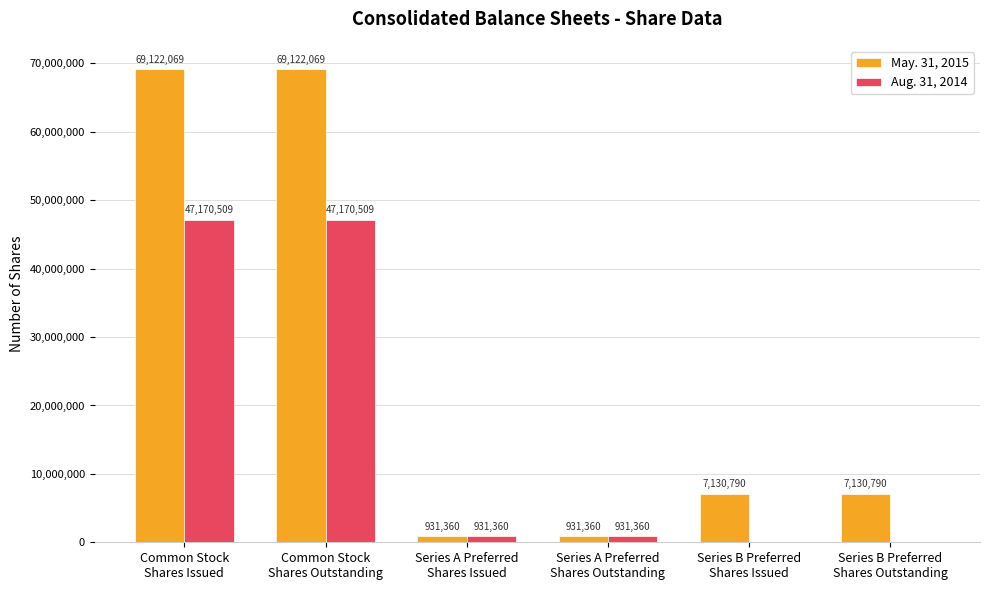

What is the sum of all May. 31, 2015 values?

154368438